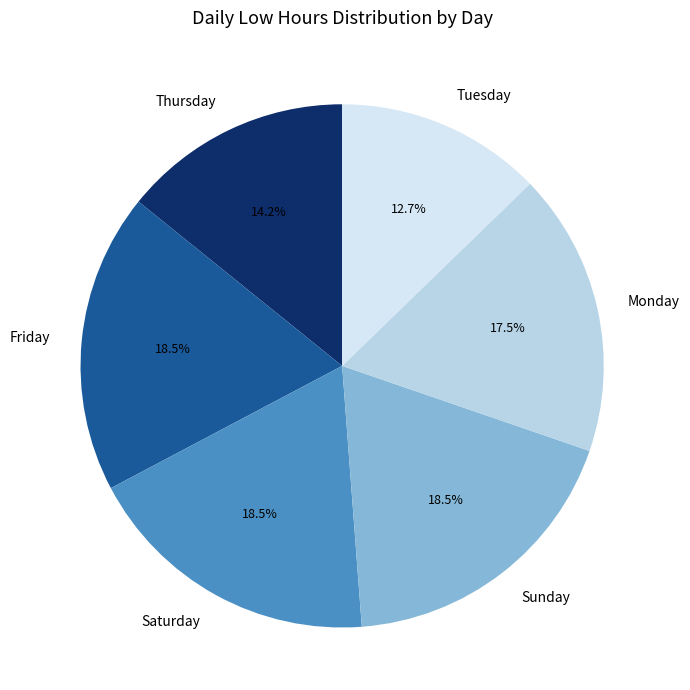

Approximately how many times larger is the value at Monday compared to Sunday?

0.9